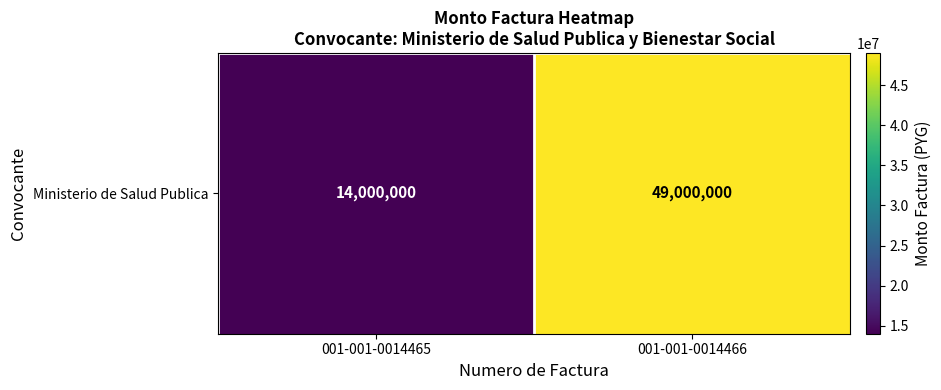

Which label corresponds to the smallest value in the chart?

001-001-0014465